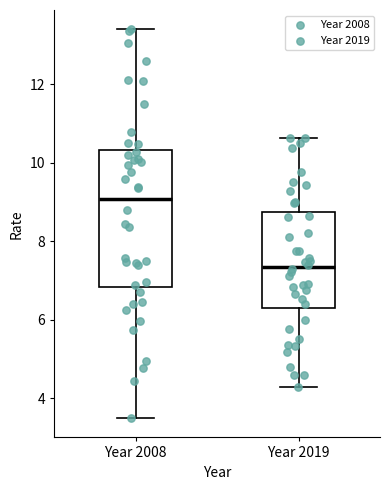

Which box's median line is the highest?

Year 2008